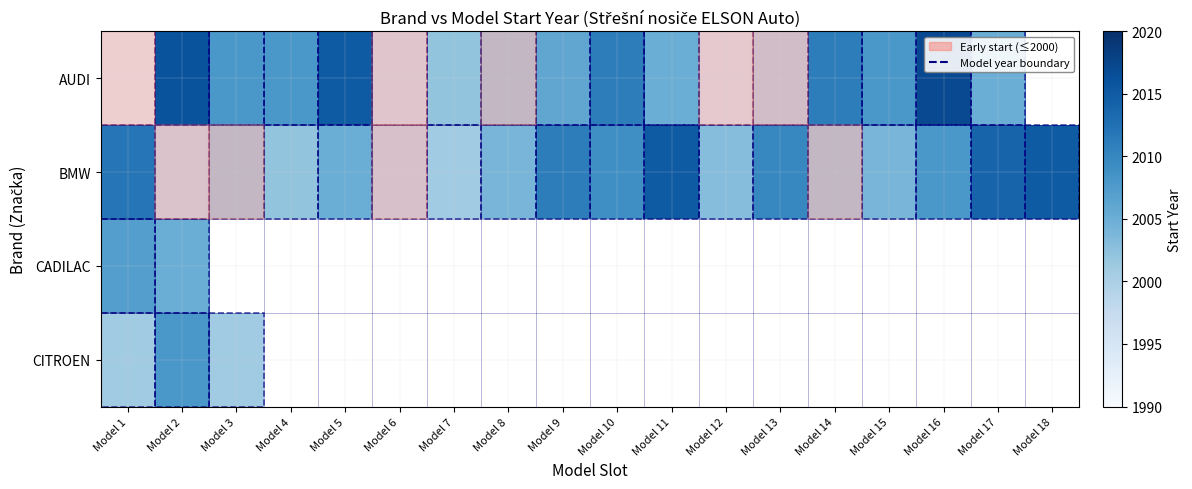

What is the difference between the second highest and second lowest values in the AUDI series?

23.0